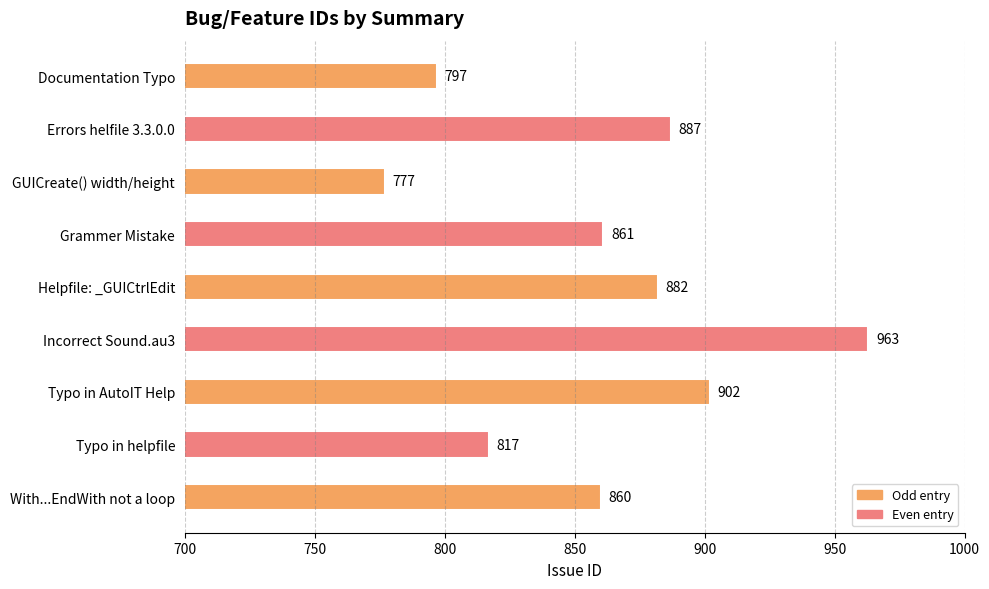

How many distinct data groups are displayed?

1